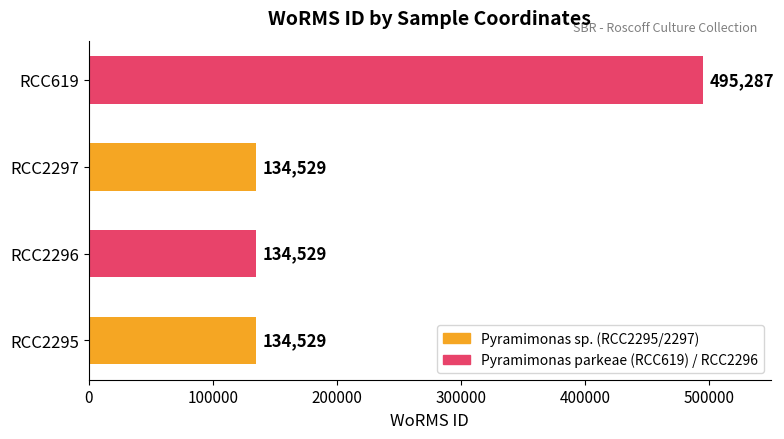

Reading top to bottom, list all the values displayed in this chart.

495287	134529	134529	134529